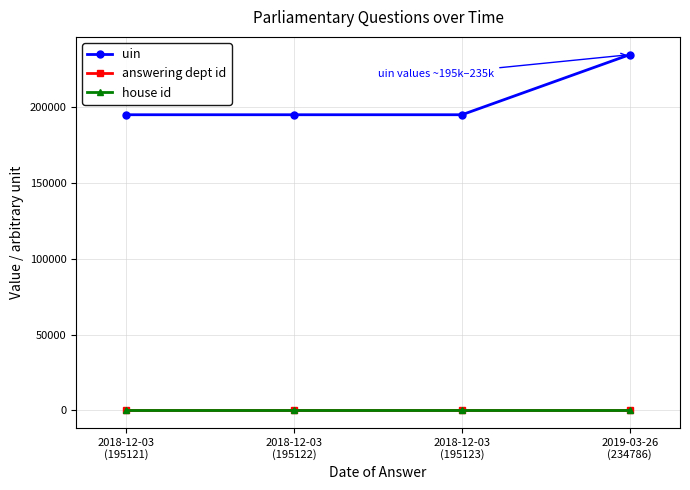

Which series has the largest total across all categories?

uin